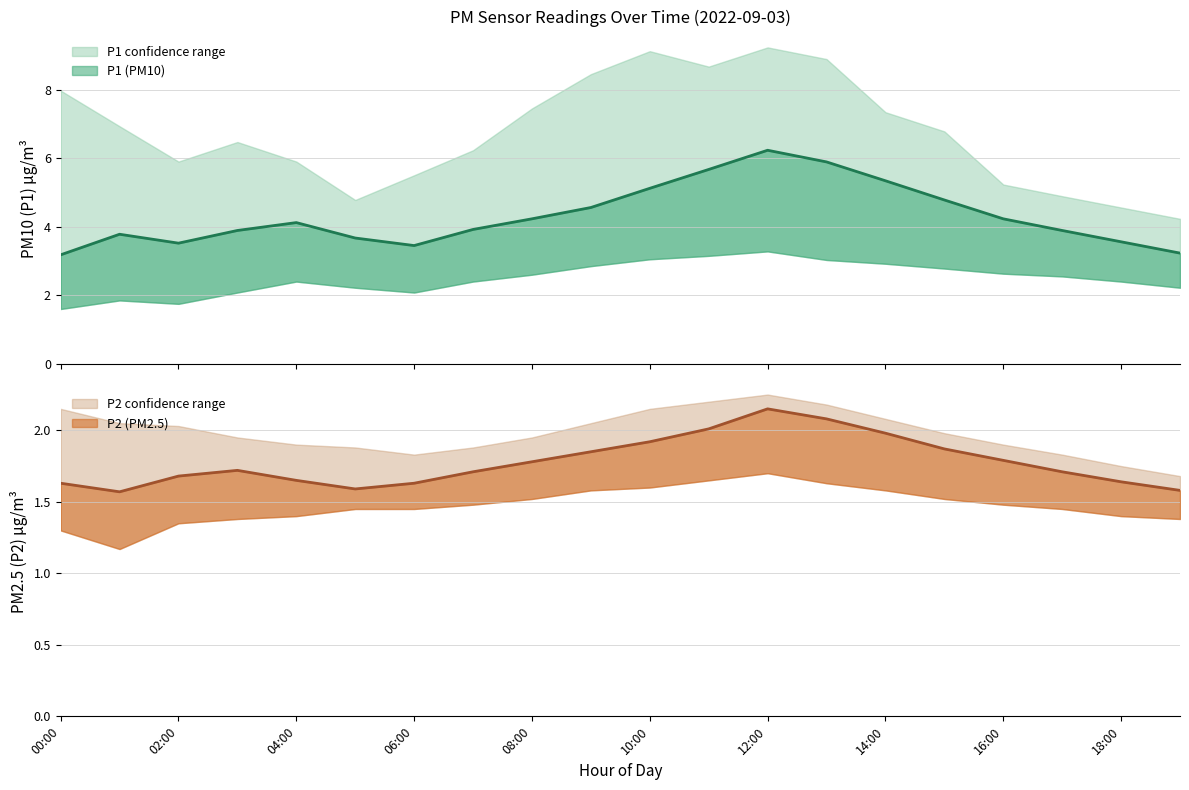

Reading left to right, extract all data points from this chart.

P1: 3.2	3.8	3.5	3.9	4.1	3.7	3.5	3.9	4.2	4.6	5.1	5.7	6.2	5.9	5.3	4.8	4.2	3.9	3.6	3.2
P2: 1.6	1.6	1.7	1.7	1.6	1.6	1.6	1.7	1.8	1.9	1.9	2.0	2.1	2.1	2.0	1.9	1.8	1.7	1.6	1.6